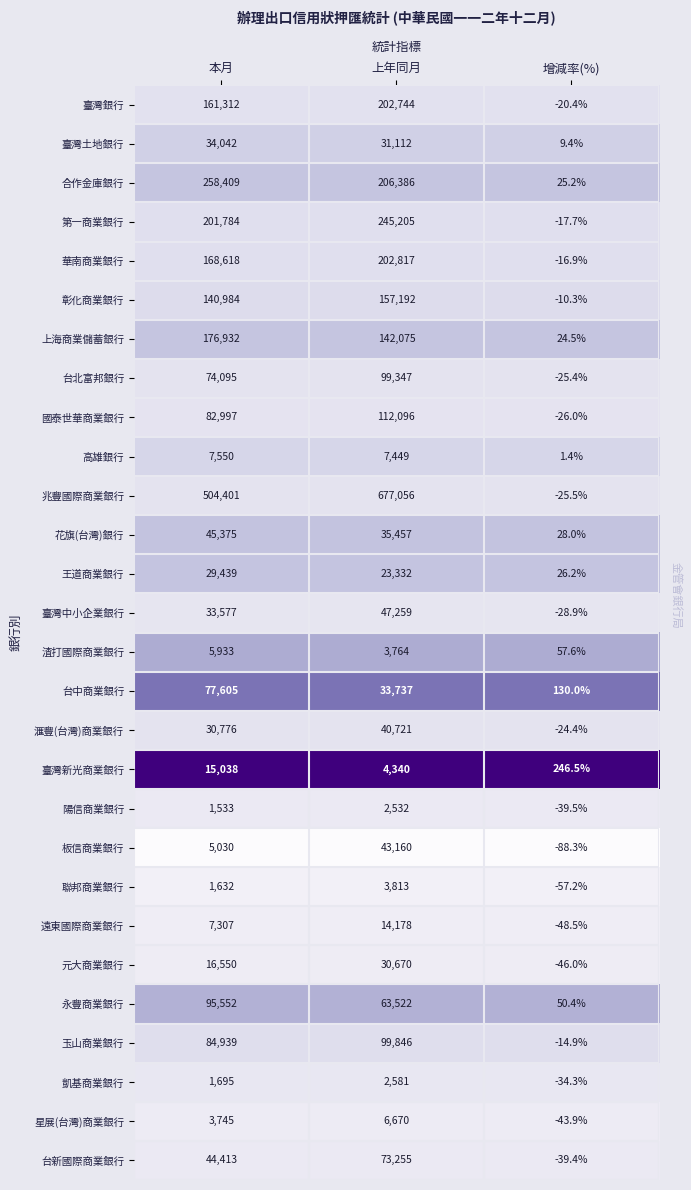

At how many categories does at least one series exceed 0?

3